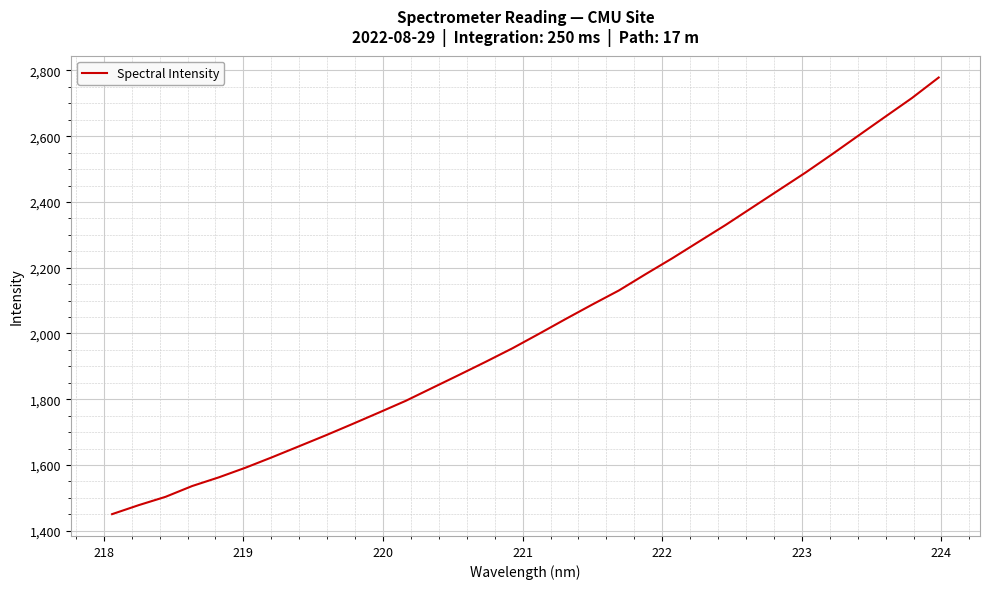

What is the minimum value shown in the chart?

1450.4